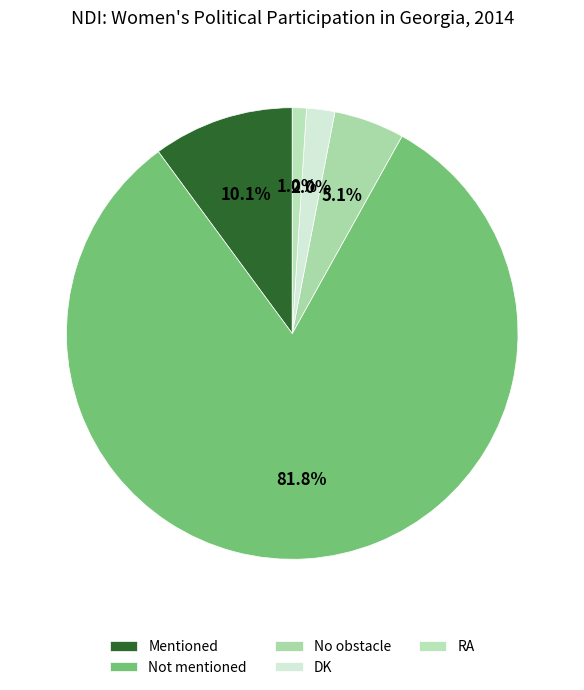

How many slices are in this pie chart?

5